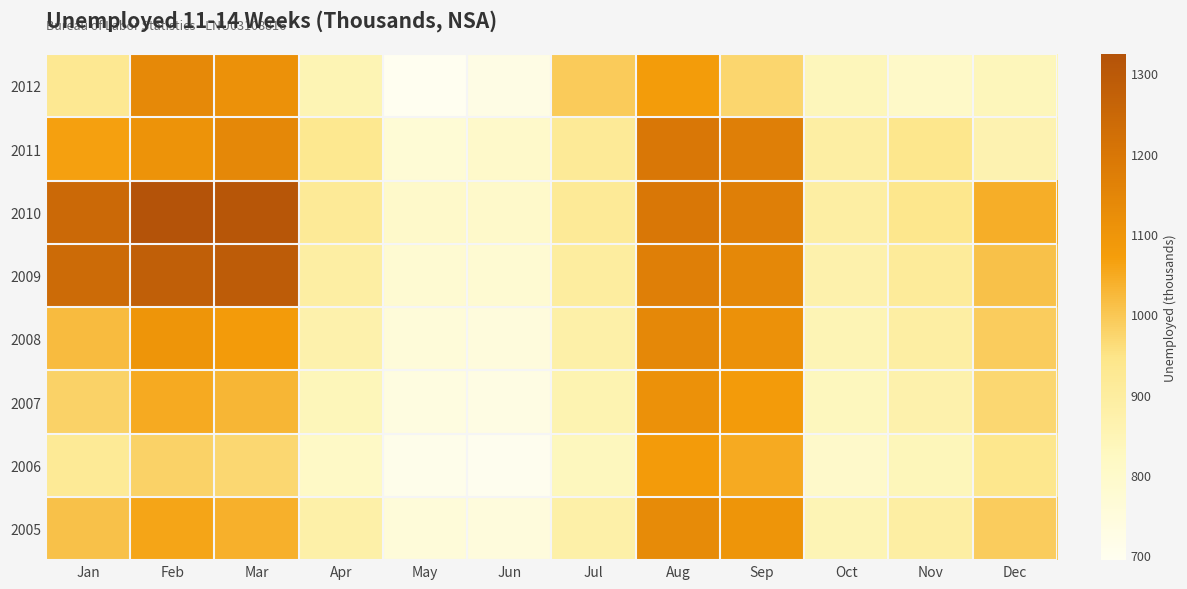

What is the total value across all series at Aug?

9100